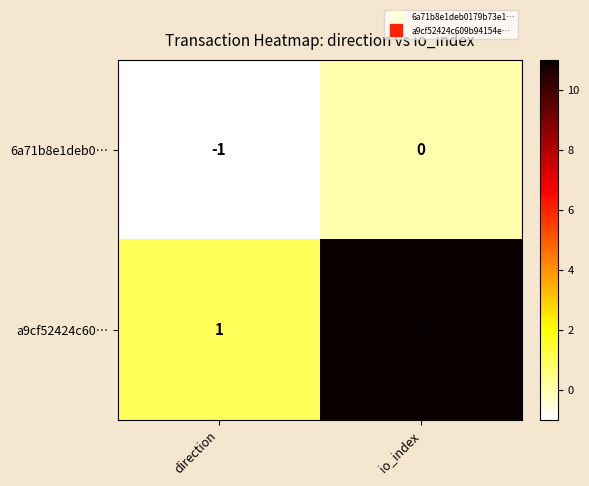

List the series in order of their overall mean, highest first.

a9cf52424c60…, 6a71b8e1deb0…